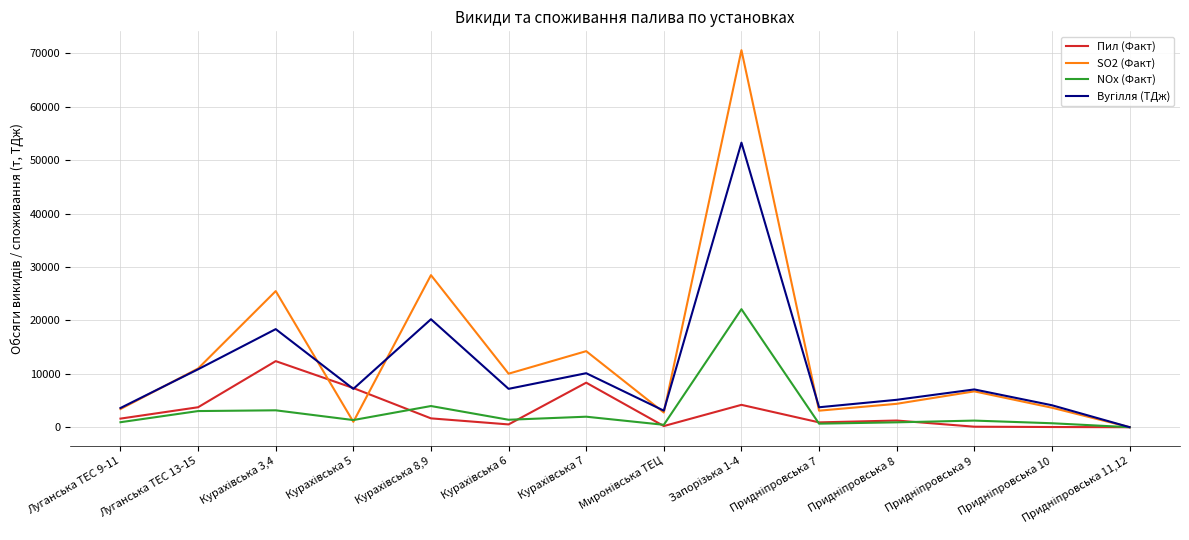

What is the greatest value displayed?

70614.3